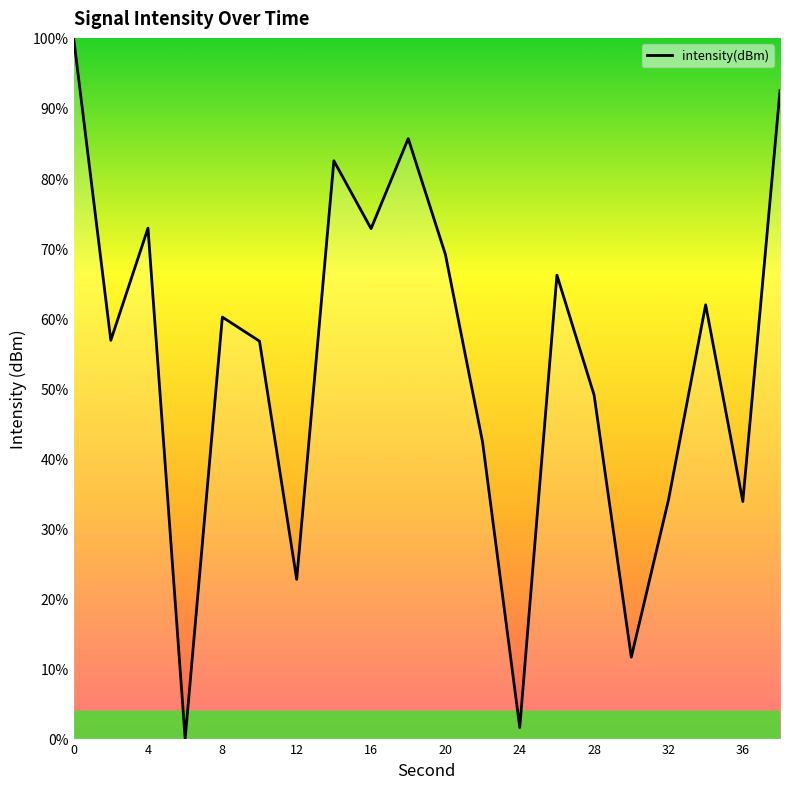

How many lines are shown in the chart?

1